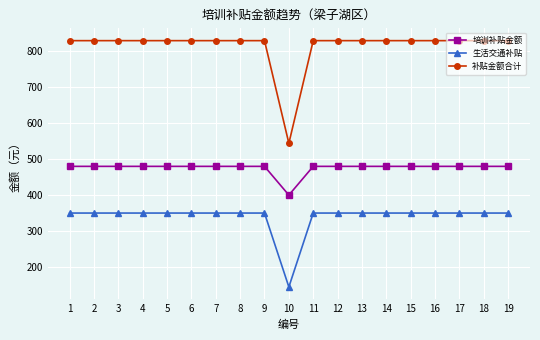

Rank the series at 10 from lowest to highest value.

生活交通补贴, 培训补贴金额, 补贴金额合计